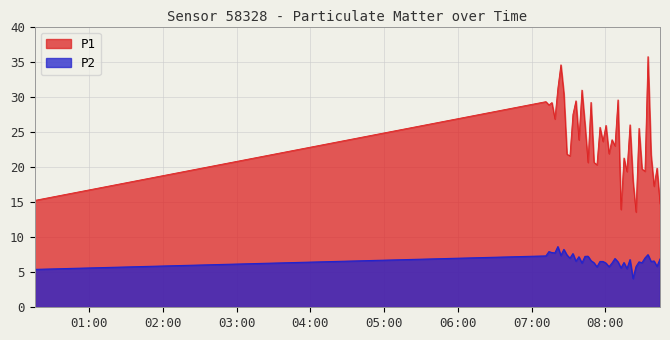

Does the chart display data point markers on the line(s)?

No